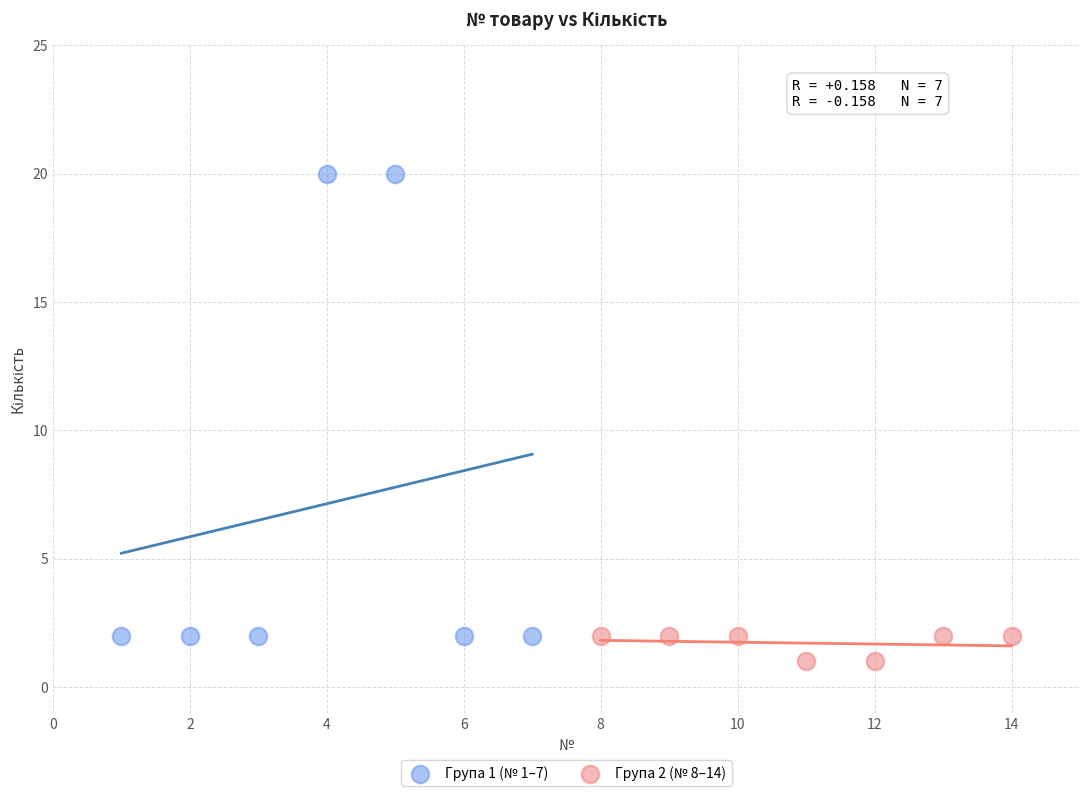

What are all the series names shown in the legend?

Група 1 (№ 1–7), Група 2 (№ 8–14)